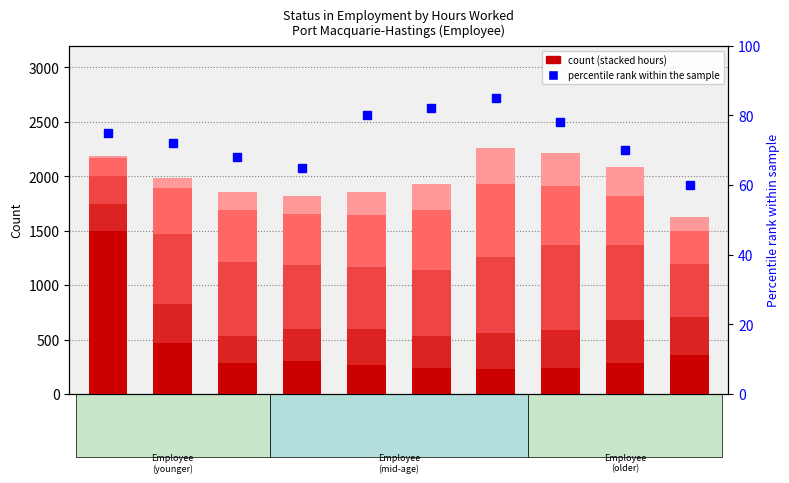

What position from the right is 30-34?

7